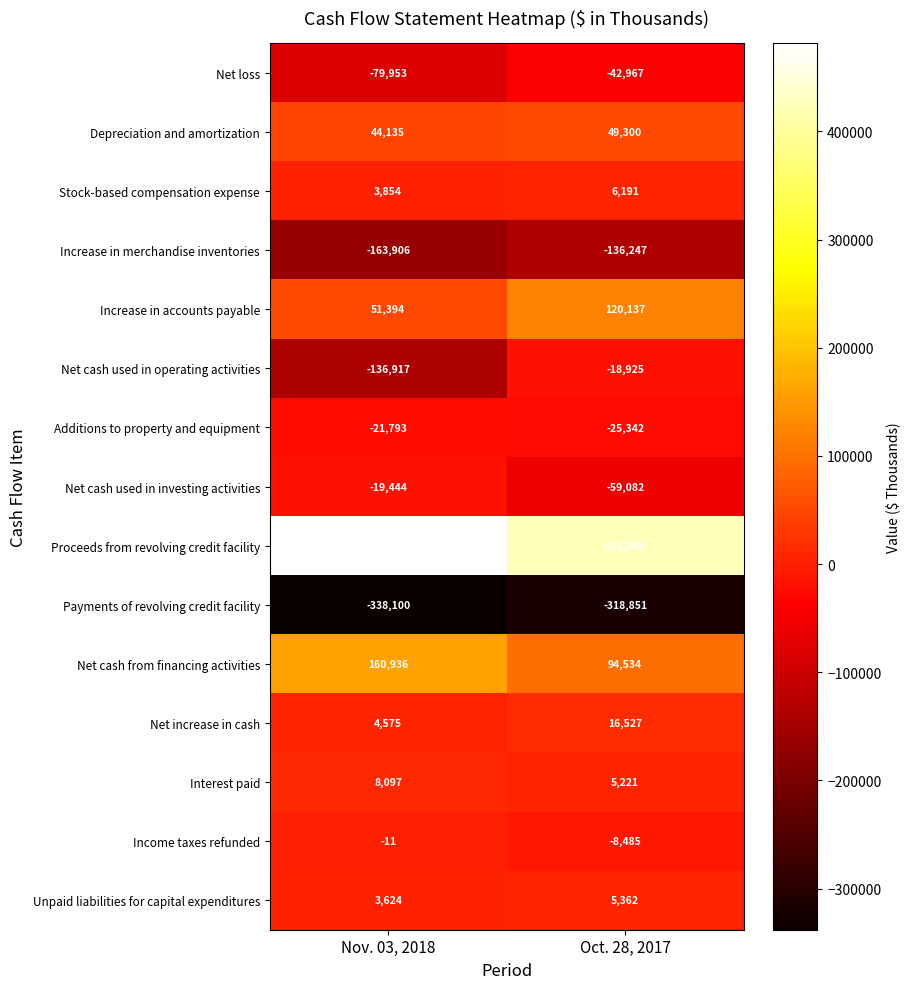

The value of Proceeds from revolving credit facility at Nov. 03, 2018 is 641039. True or false?

False